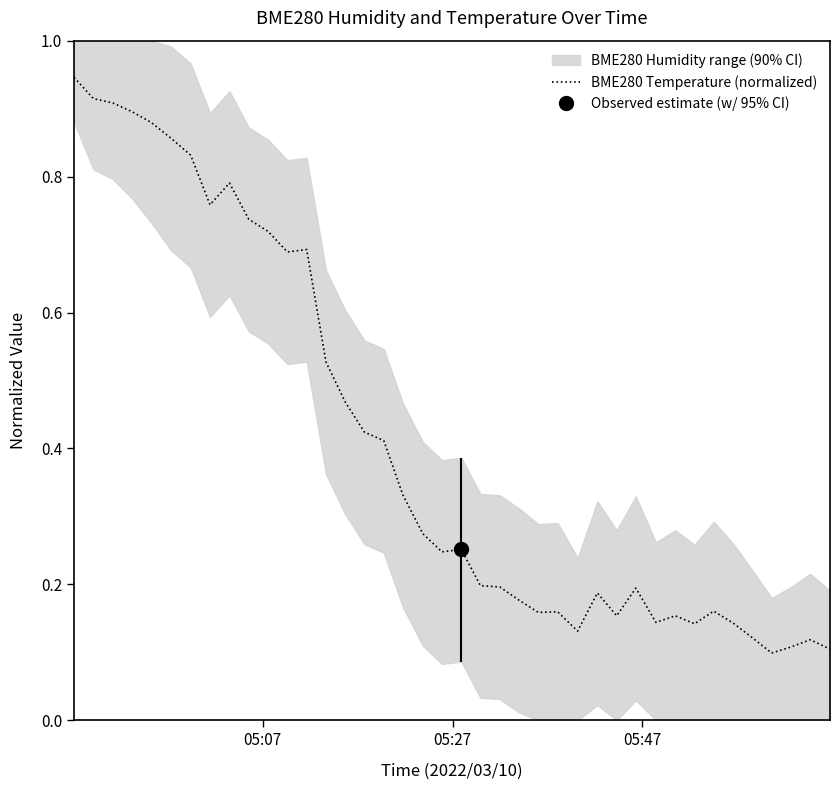

The chart shows a value of 0.2 at 31. True or false?

False